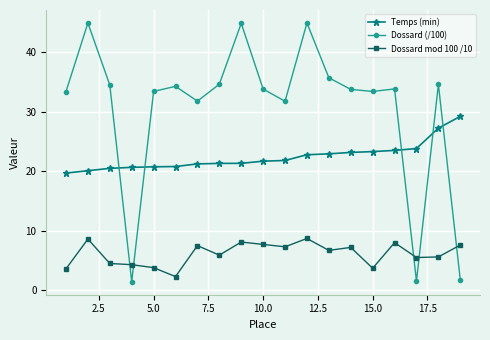

Does the chart display data point markers on the line(s)?

Yes